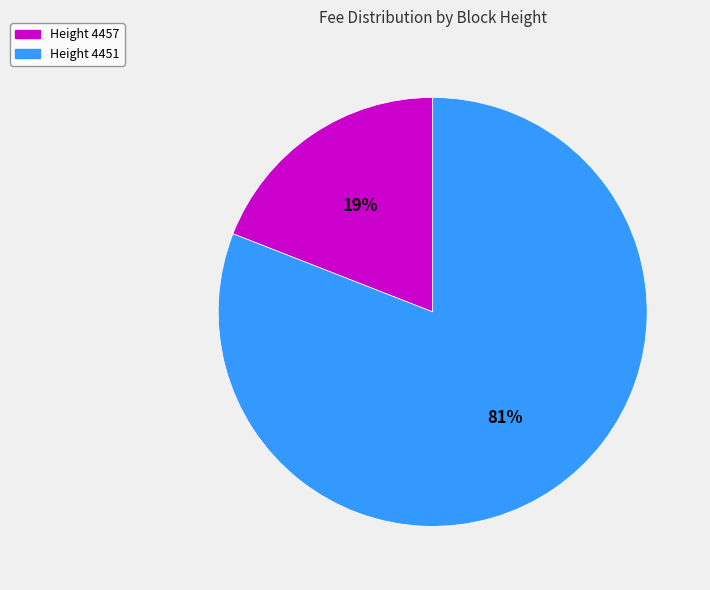

To the nearest percent, what is the difference between the largest and smallest slice percentages?

62%